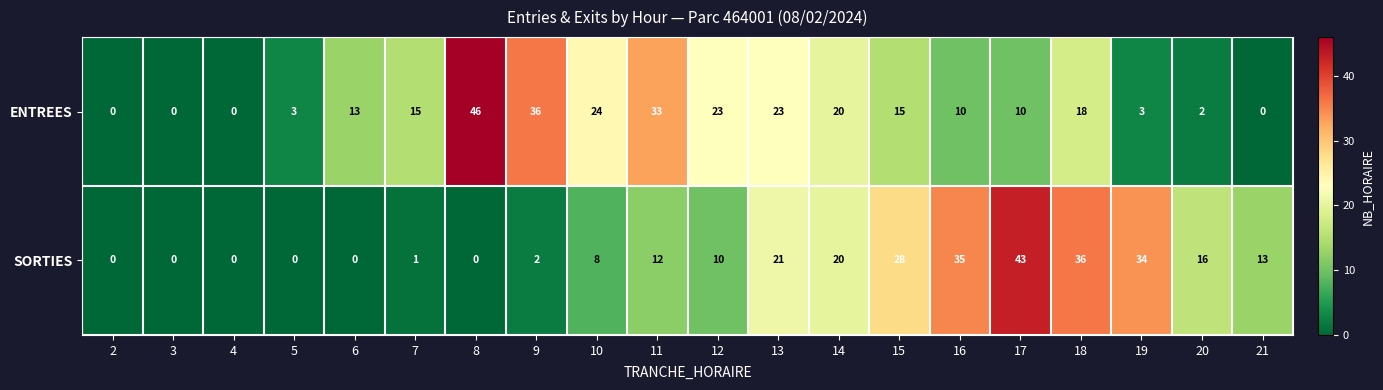

What is the maximum value for ENTREES?

46